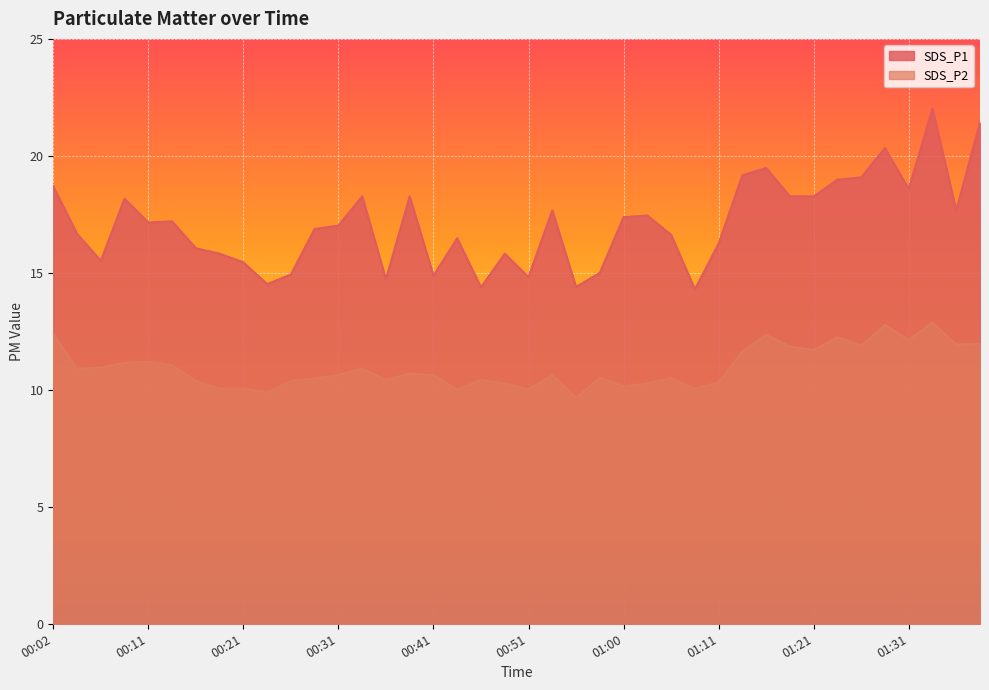

Which series has the largest total across all categories?

SDS_P1